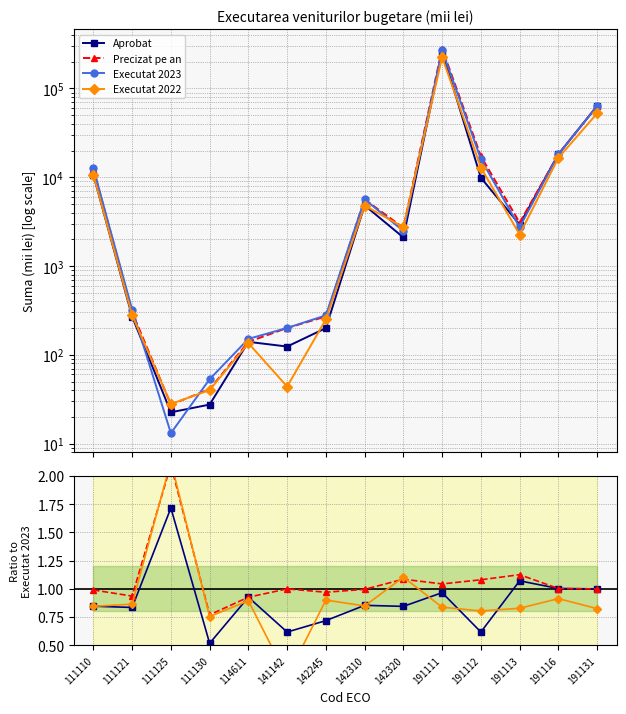

Reading left to right, list all the values displayed in this chart.

Aprobat: 111110=0.8	111121=0.8	111125=1.7	111130=0.5	114611=0.9	141142=0.6	142245=0.7	142310=0.9	142320=0.8	191111=1.0	191112=0.6	191113=1.1	191116=1.0	191131=1.0
Precizat pe an: 111110=1.0	111121=0.9	111125=2.1	111130=0.8	114611=0.9	141142=1.0	142245=1.0	142310=1.0	142320=1.1	191111=1.0	191112=1.1	191113=1.1	191116=1.0	191131=1.0
Executat 2023: 111110=12590.3	111121=323.1	111125=13.1	111130=53.1	114611=151.1	141142=200.6	142245=278.2	142310=5644.7	142320=2485.4	191111=269952.8	191112=15994.5	191113=2735.0	191116=18097.3	191131=63588.7
Executat 2022: 111110=0.8	111121=0.9	111125=2.1	111130=0.8	114611=0.9	141142=0.2	142245=0.9	142310=0.8	142320=1.1	191111=0.8	191112=0.8	191113=0.8	191116=0.9	191131=0.8